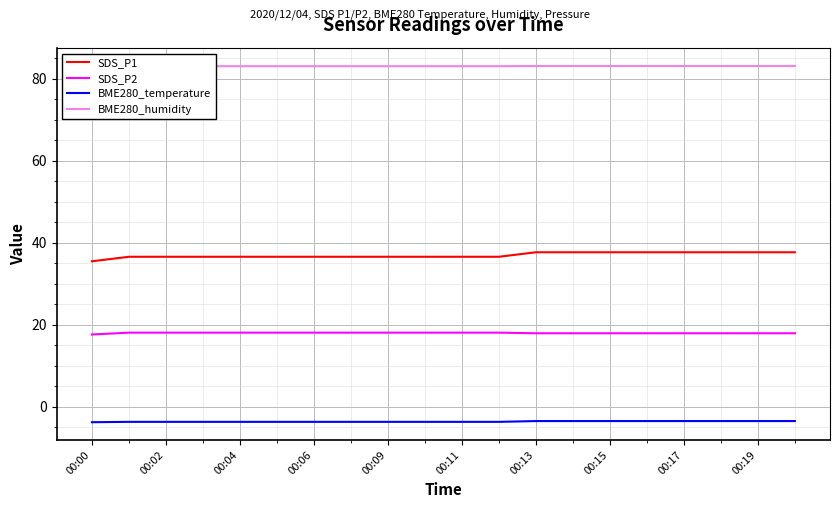

What are all the series names shown in the legend?

SDS_P1, SDS_P2, BME280_temperature, BME280_humidity